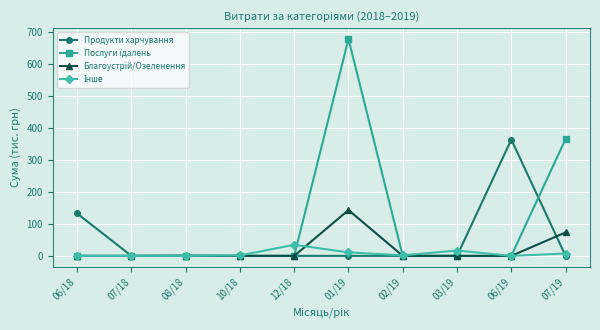

What is the spread (max minus min) of values at 06/19?

363.8